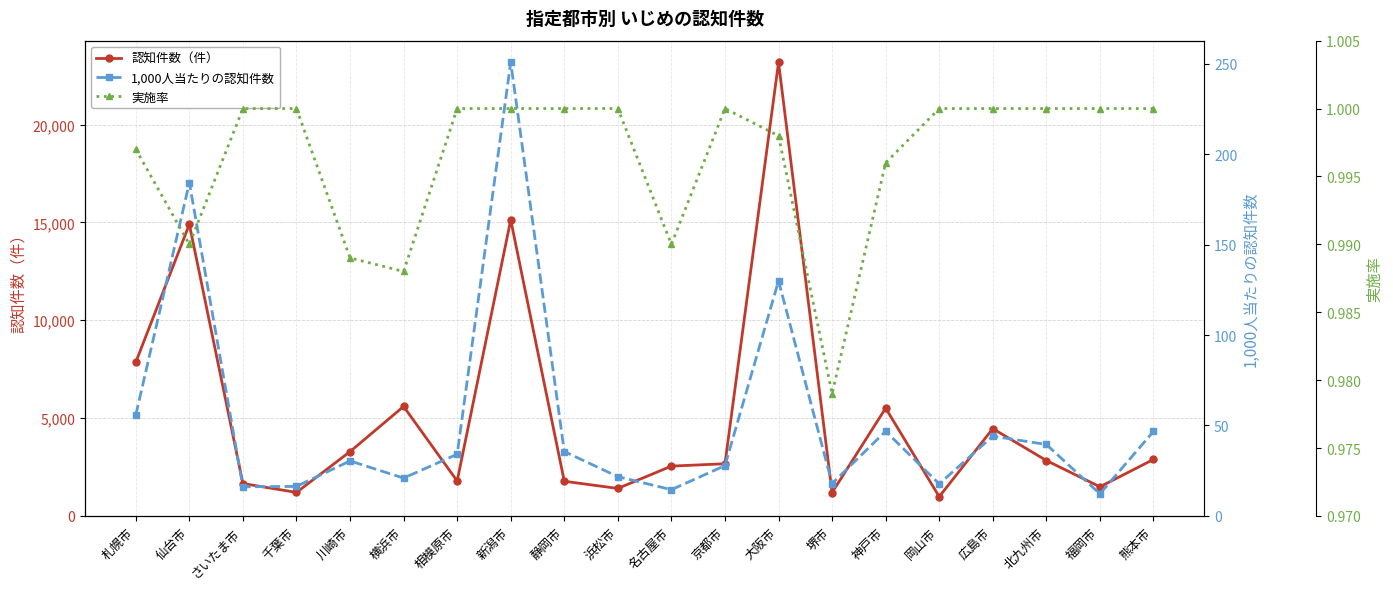

At which category is the sum across all series the highest?

大阪市